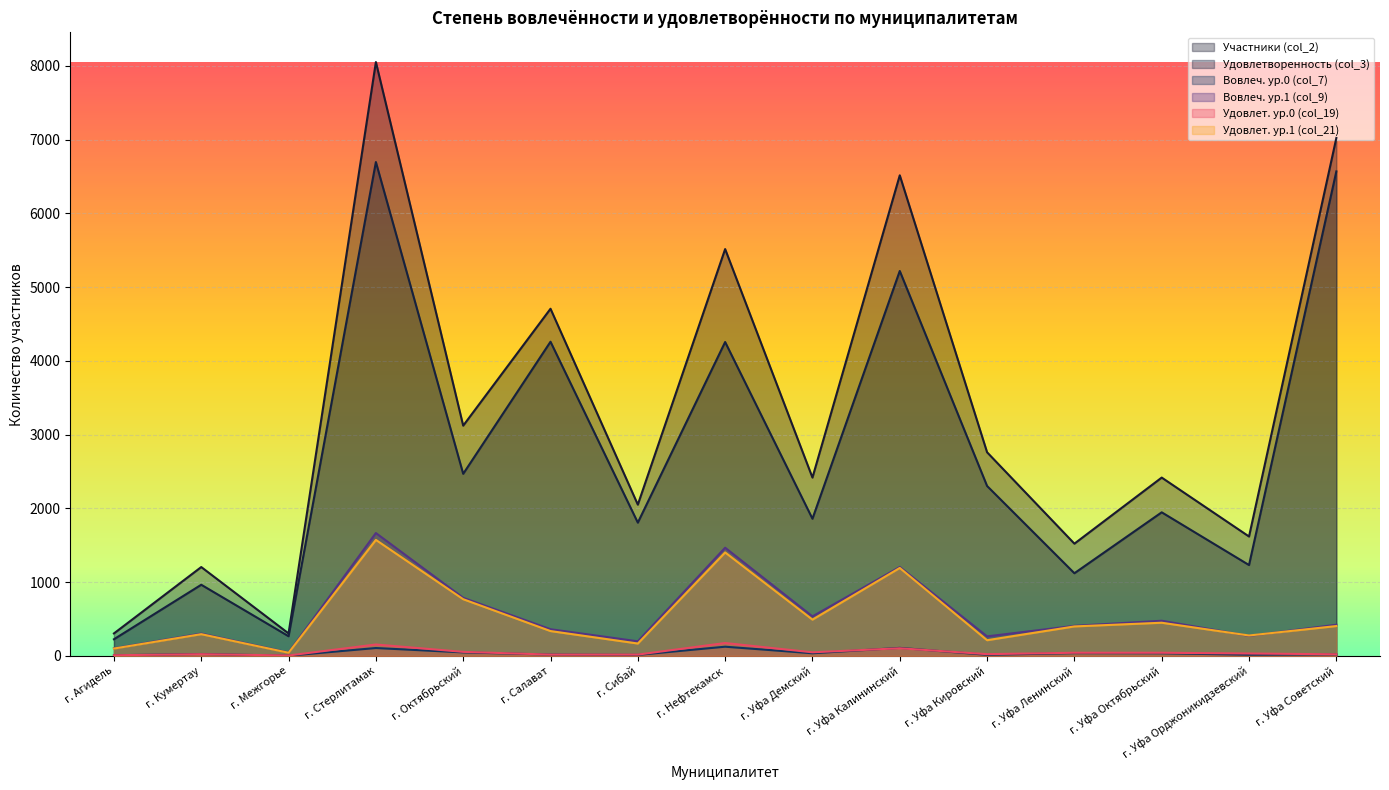

At which category does Участники (col_2) reach its first local valley?

г. Межгорье